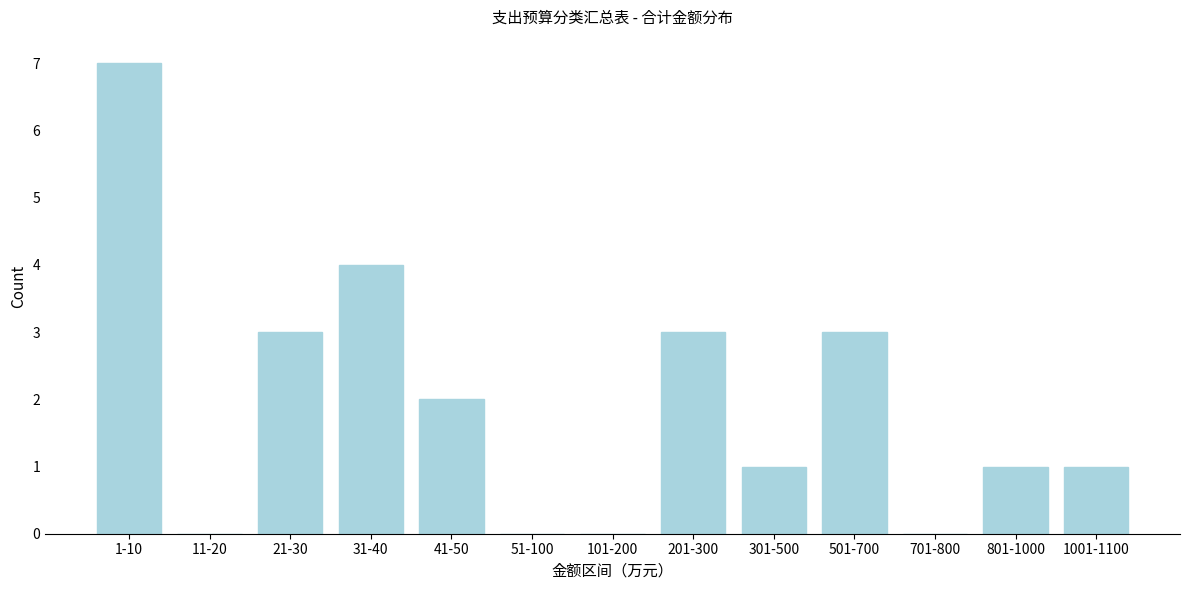

Reading left to right, transcribe all the data shown in this chart.

1-10=7	11-20=0	21-30=3	31-40=4	41-50=2	51-100=0	101-200=0	201-300=3	301-500=1	501-700=3	701-800=0	801-1000=1	1001-1100=1